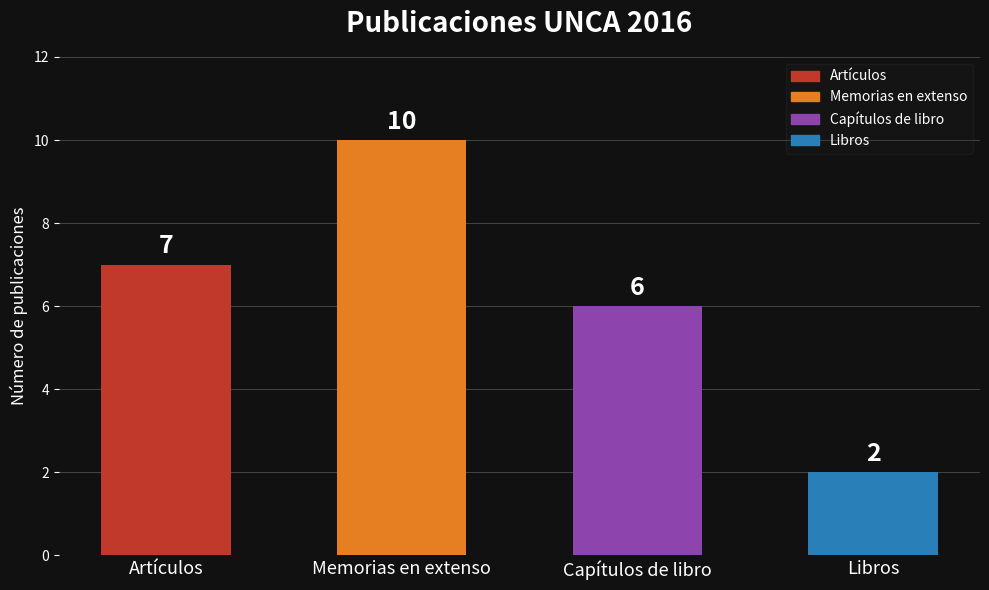

What is the change in value from Capítulos de libro to Libros?

-4